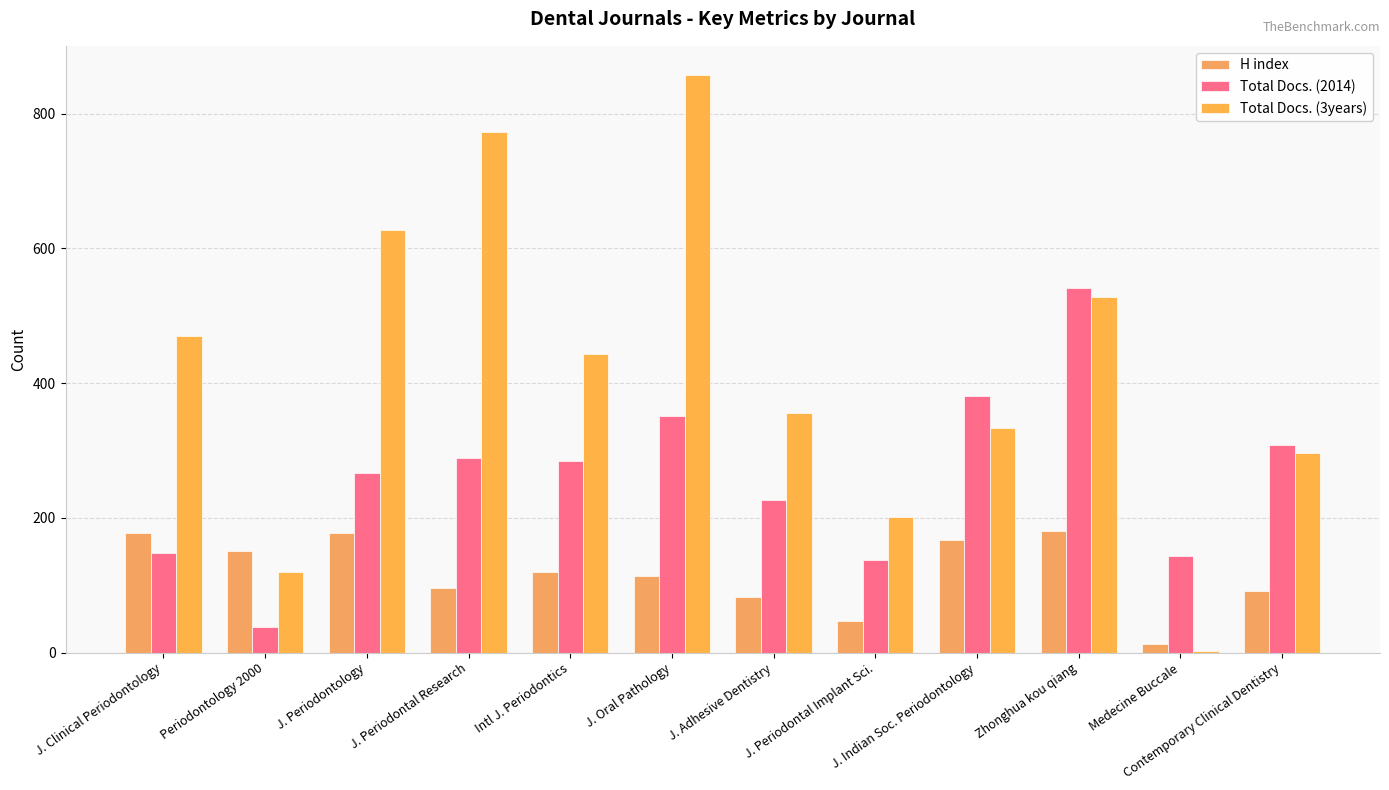

Is the value of Total Docs. (3years) at J. Periodontology greater than the value of Total Docs. (2014) at Zhonghua kou qiang?

Yes